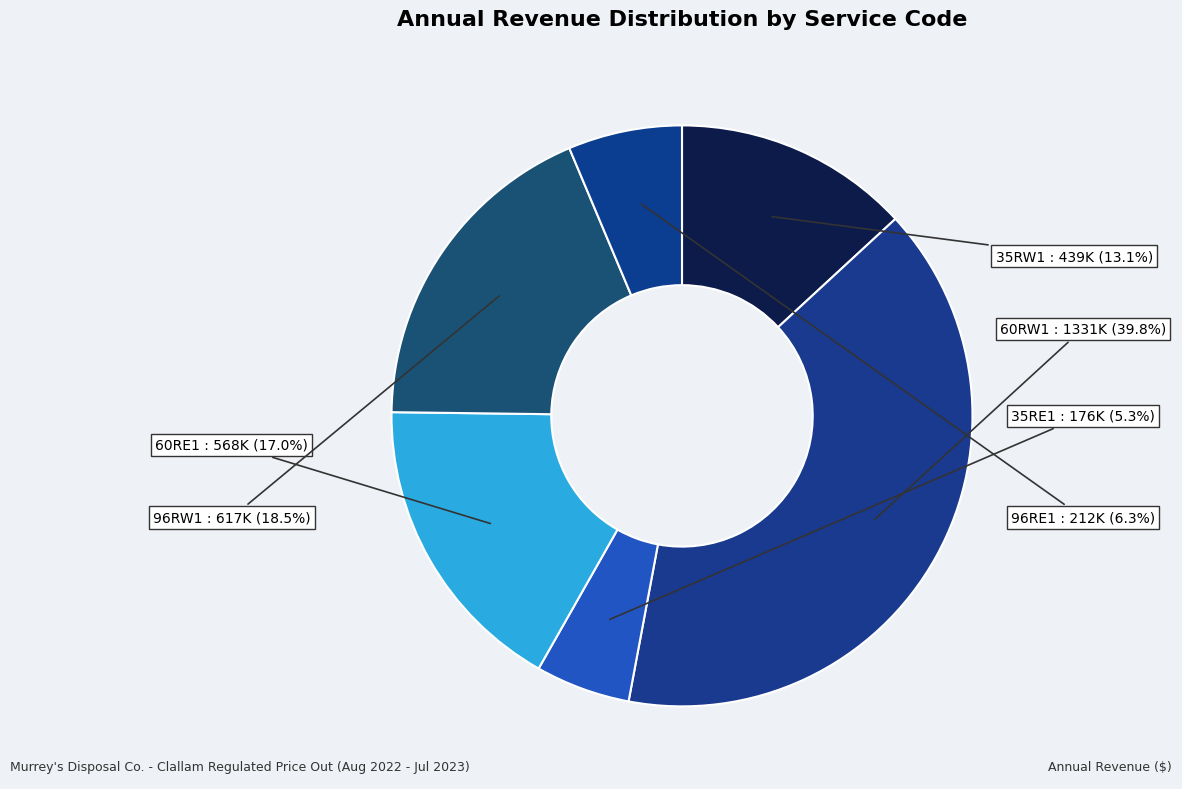

How many slices are in this pie chart?

6